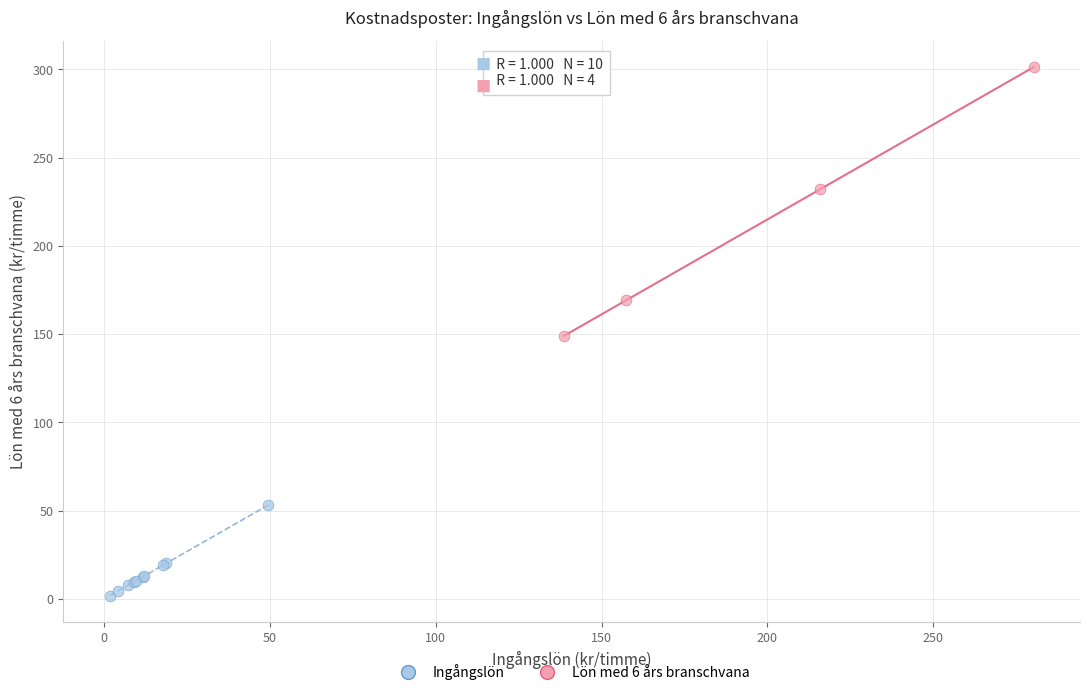

Which series reaches the maximum Y coordinate?

Lön med 6 års branschvana